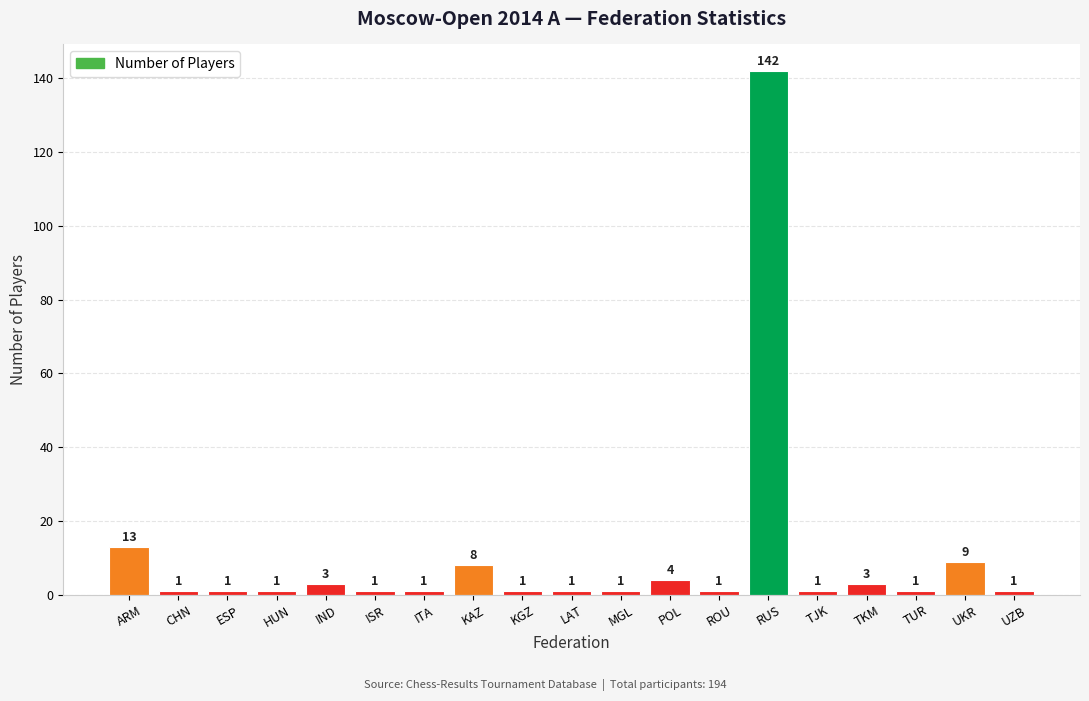

Reading right to left, extract all data points from this chart.

1	9	1	3	1	142	1	4	1	1	1	8	1	1	3	1	1	1	13